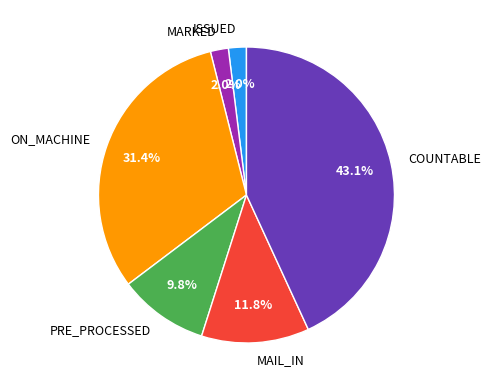

How much of the chart is everything except COUNTABLE?

56.9%